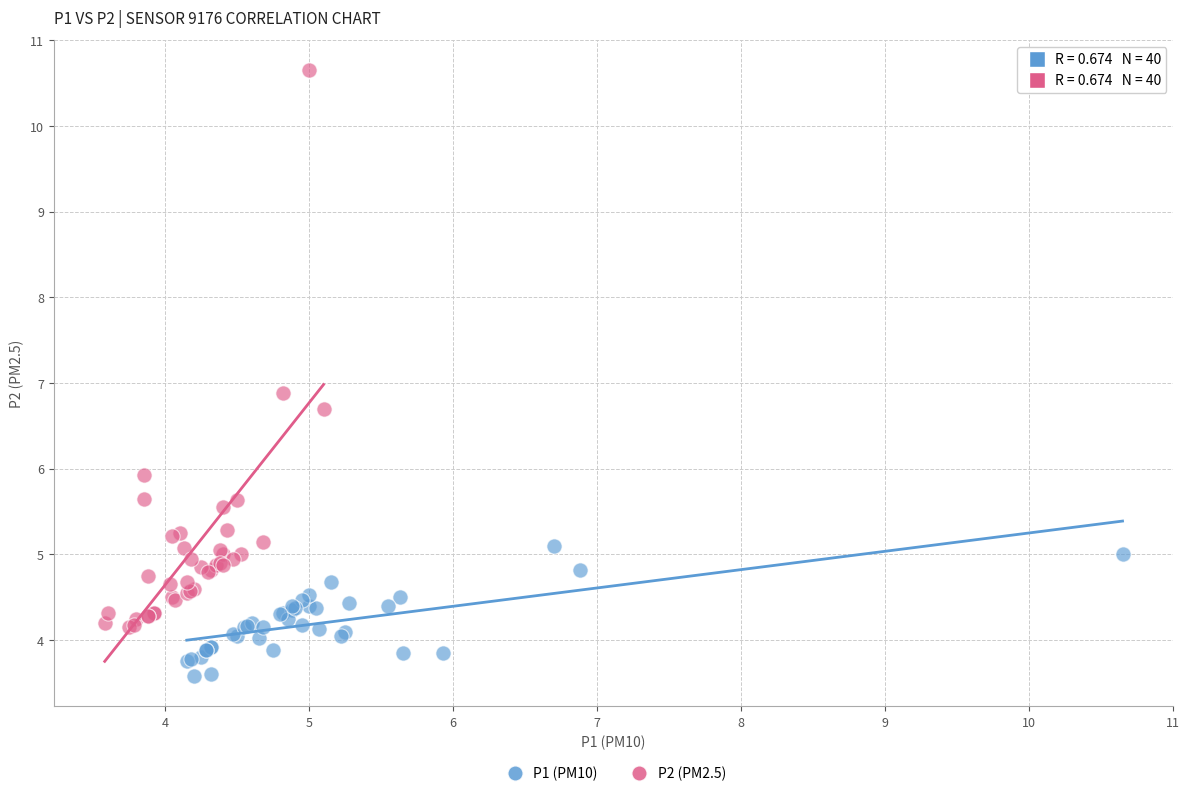

Which series reaches the minimum Y coordinate?

P1 (PM10)